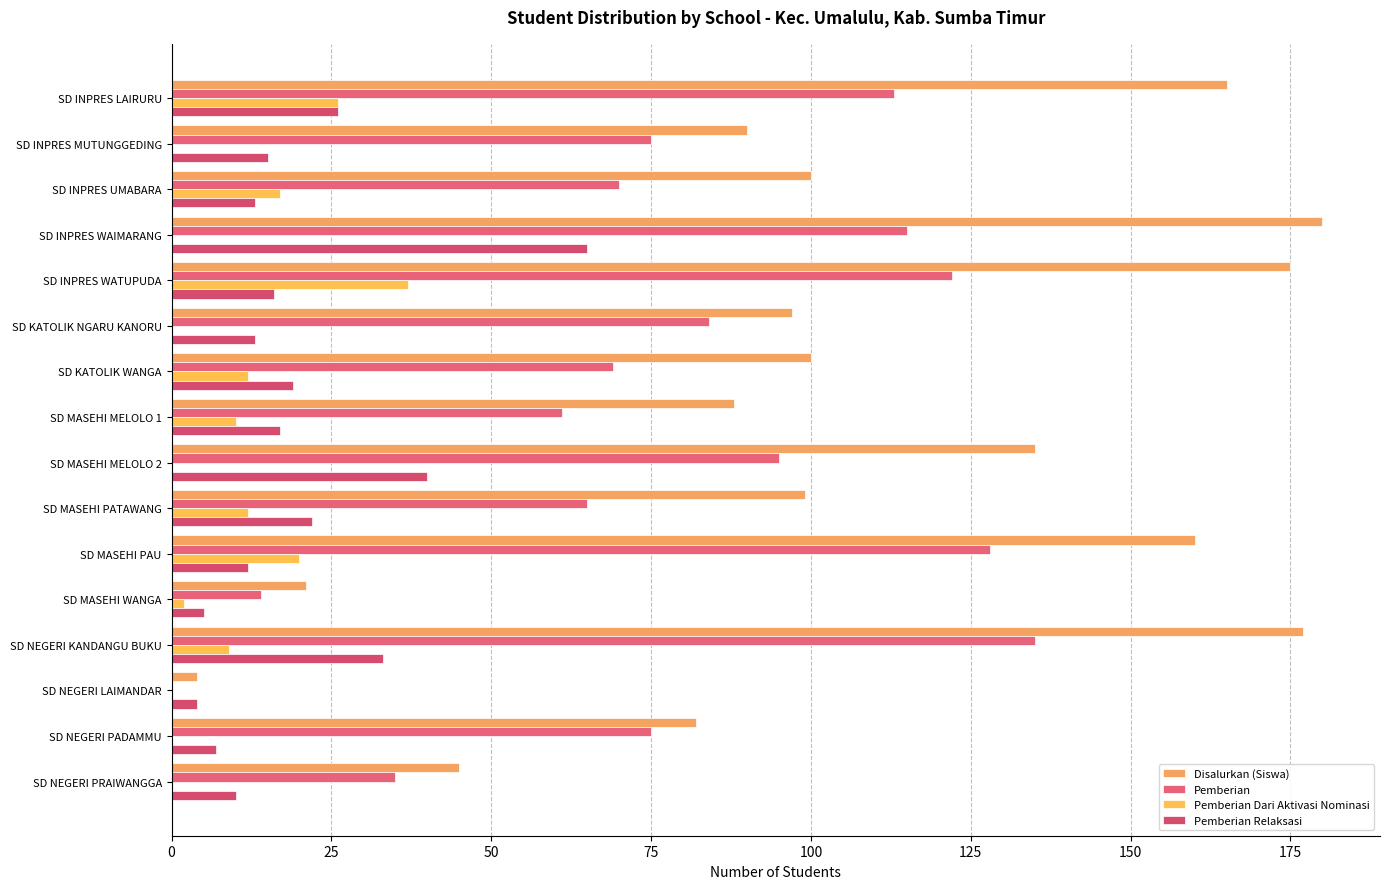

How many categories are shown in the chart?

16